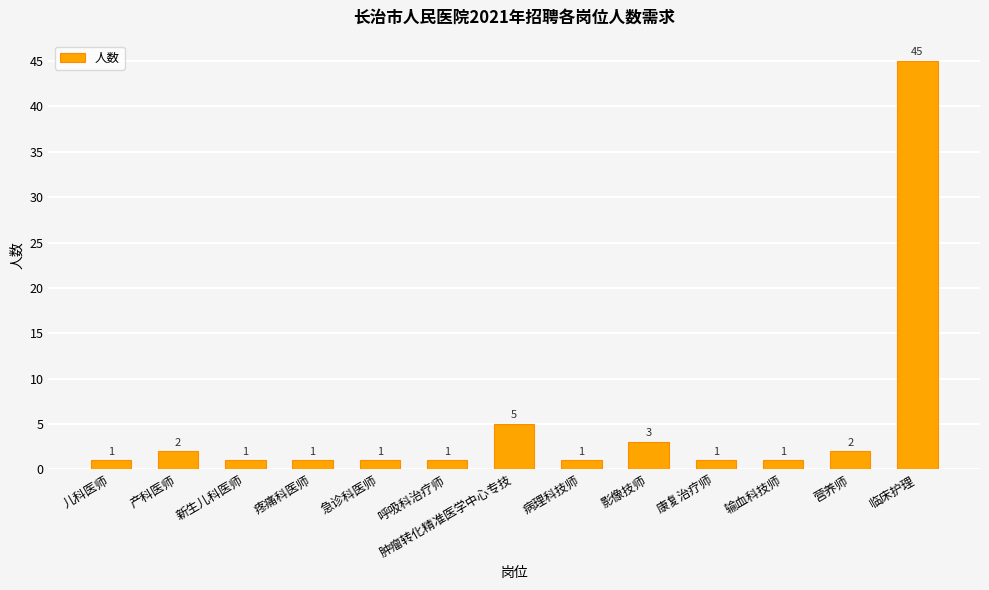

What position from the right is 儿科医师?

13